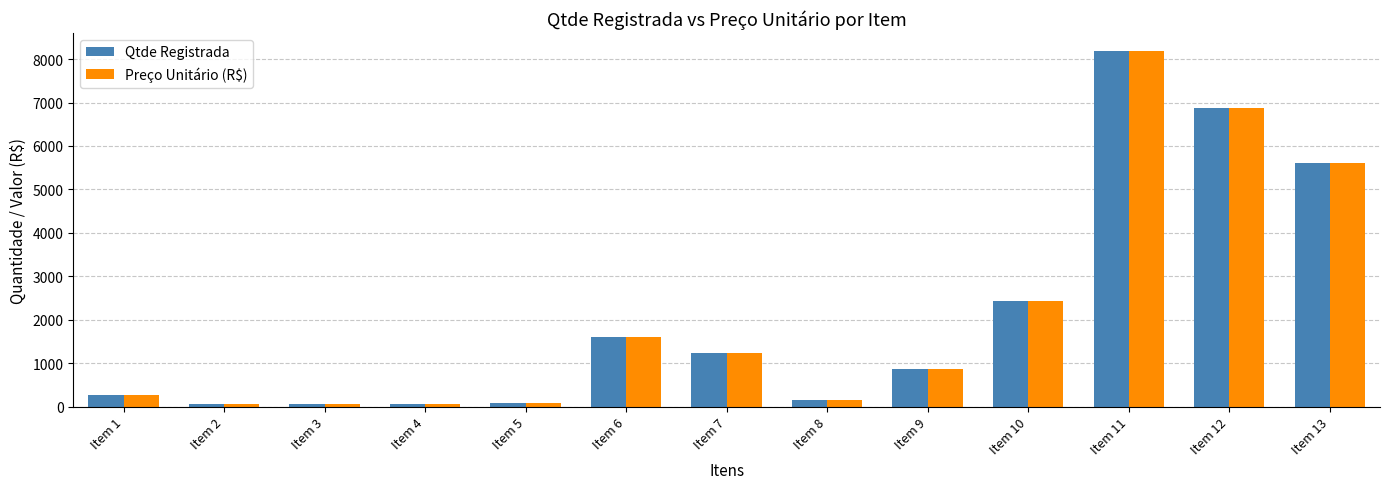

What is the total value across all series at Item 7?

2461.8